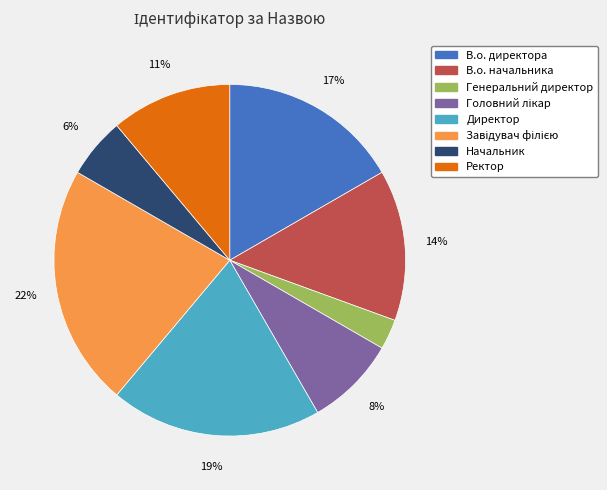

Count the number of slices in the pie.

8